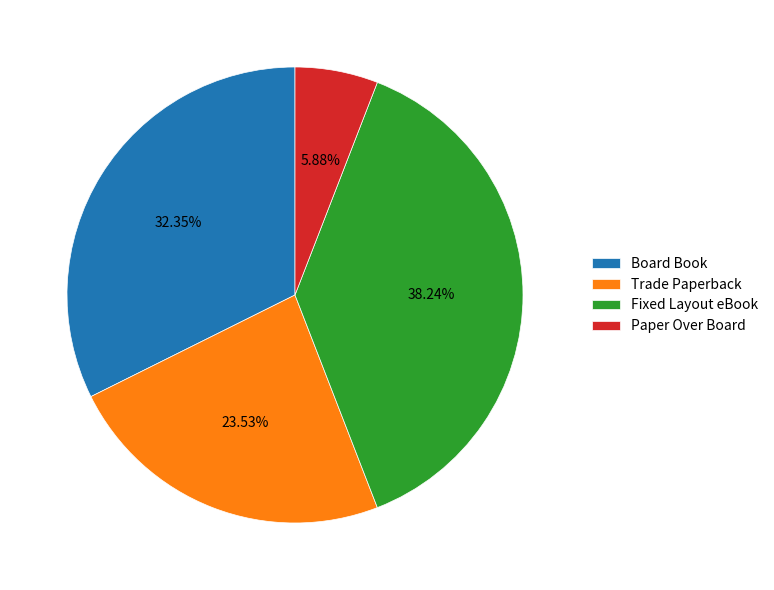

What percentage is the Paper Over Board slice, to the nearest percent?

6%